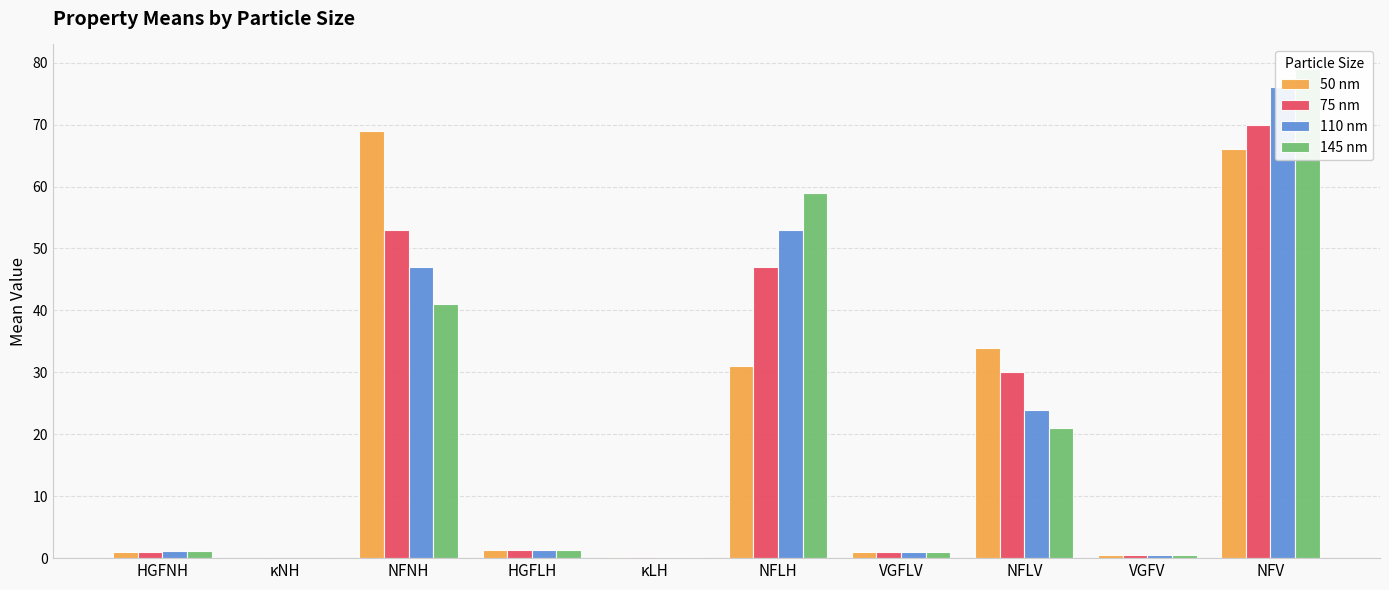

The 145 nm series shows 2.5 at HGFLH. True or false?

False